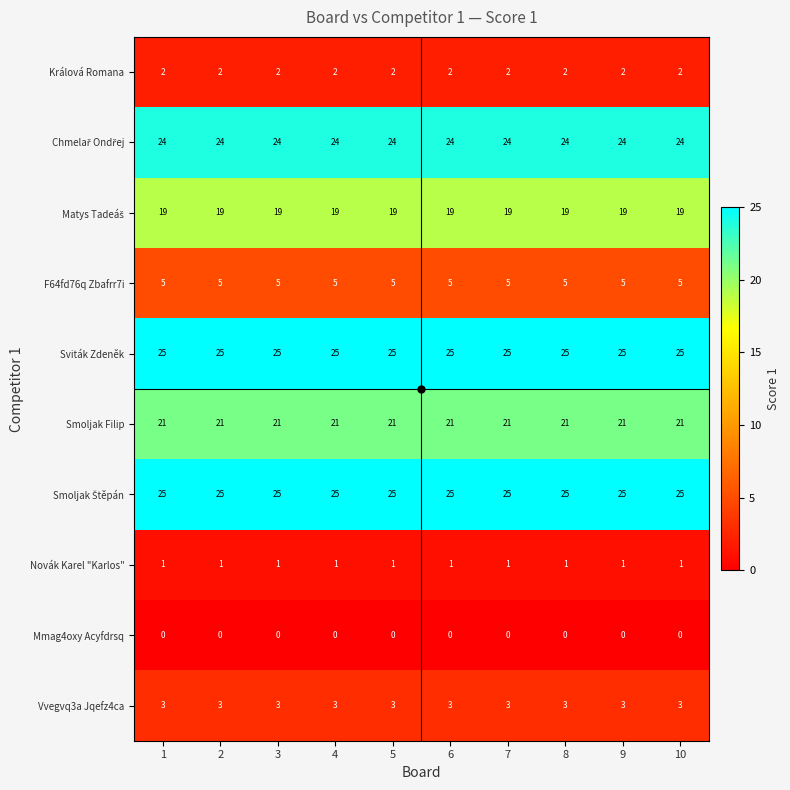

What is the lowest value of the Smoljak Filip series?

21